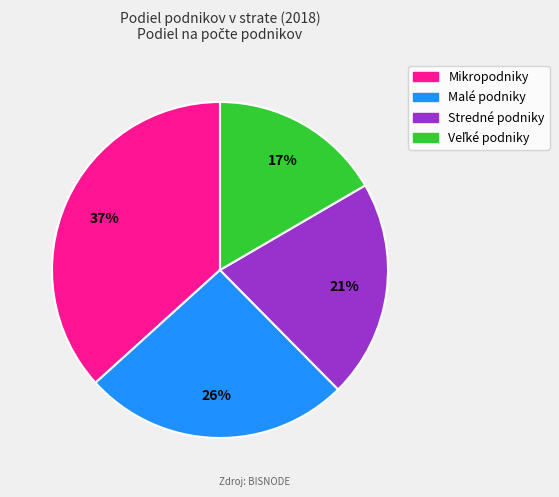

Is Stredné podniky the majority of the pie?

No